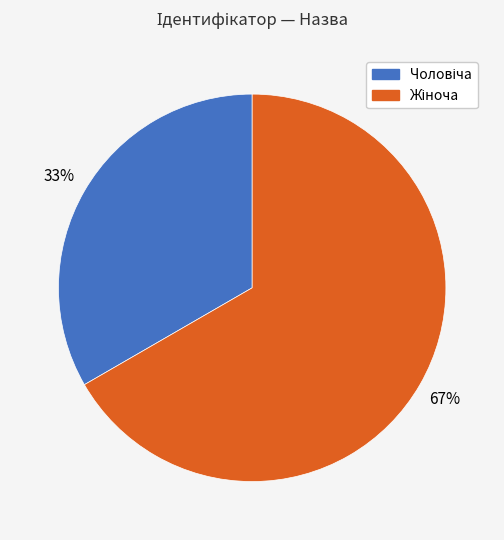

Is there a majority slice in this chart?

Yes